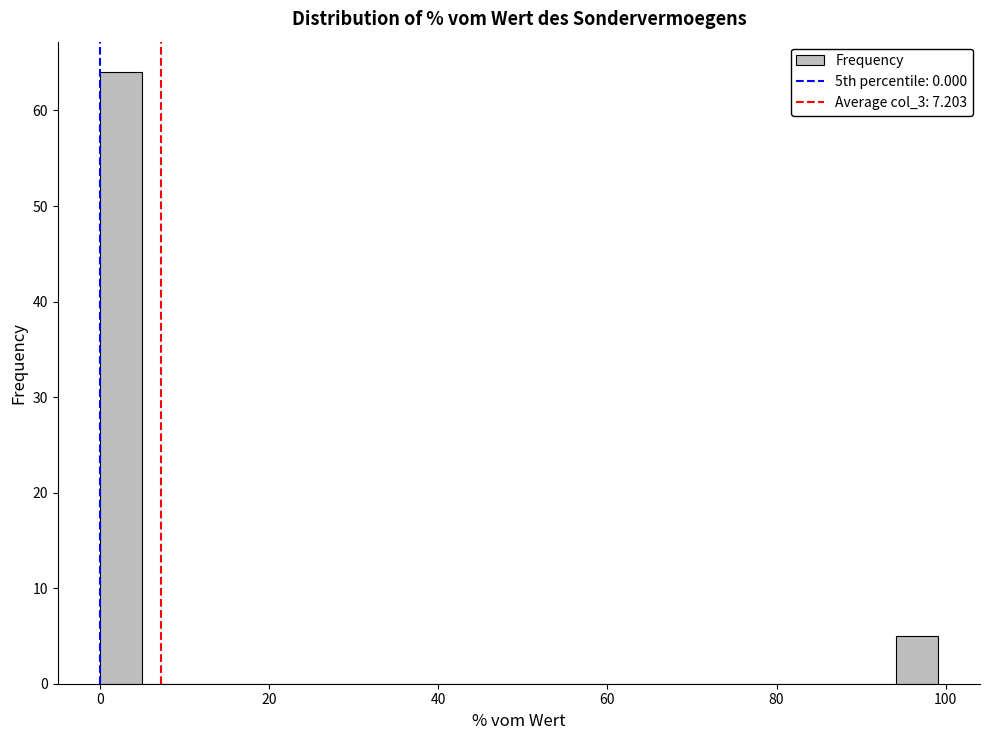

Read against the x-axis, roughly where is the centre of the tallest bar?

2